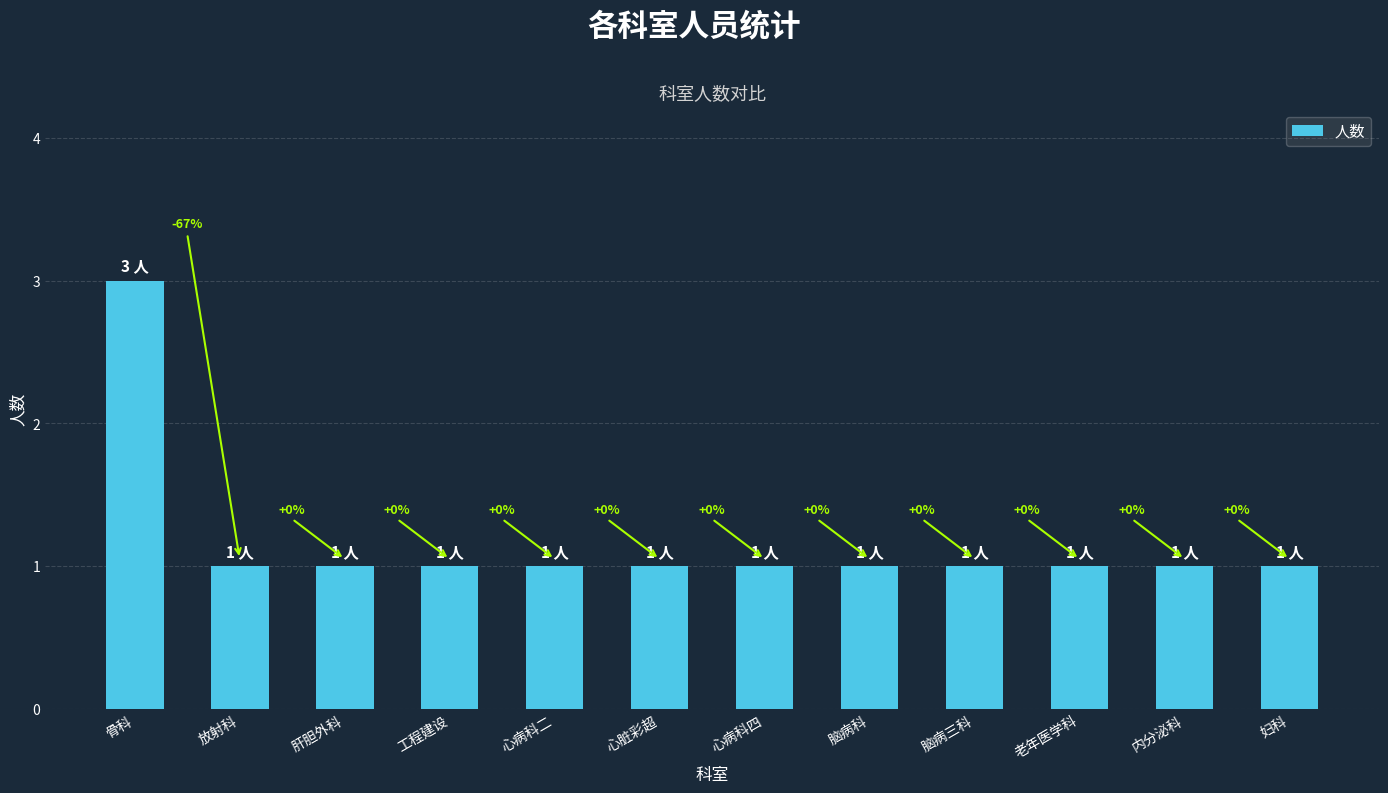

Is it true that the value at 内分泌科 is 1?

False